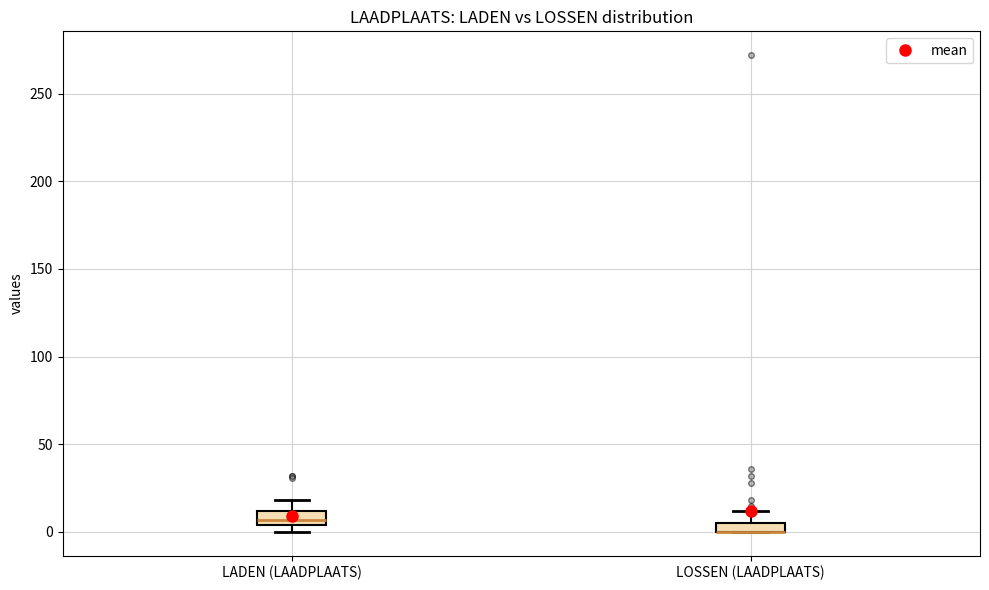

Where is the lower edge of the box for LADEN (LAADPLAATS) on the y-axis? The values are not printed on the chart, so give them approximately, as read against the axis.

5